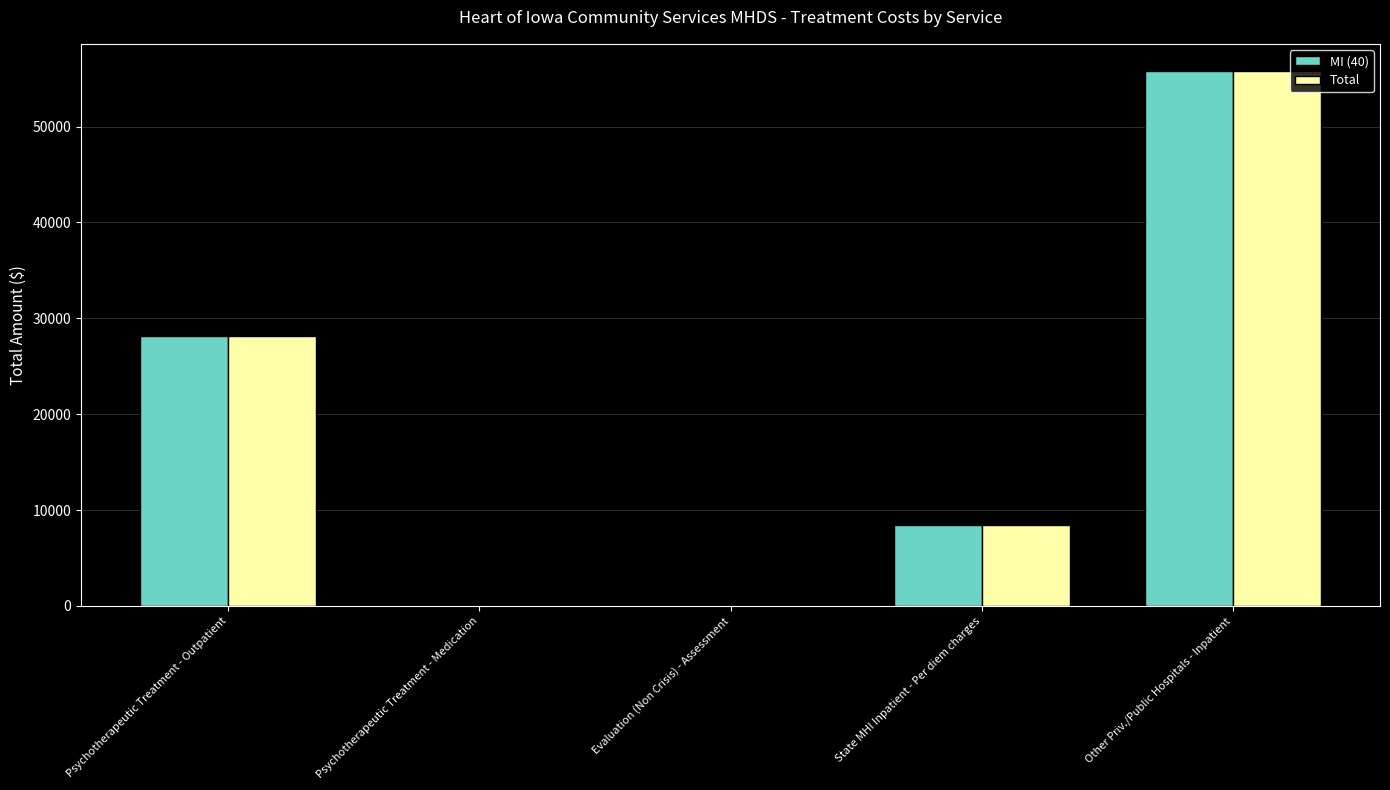

How many data points does each series have?

5